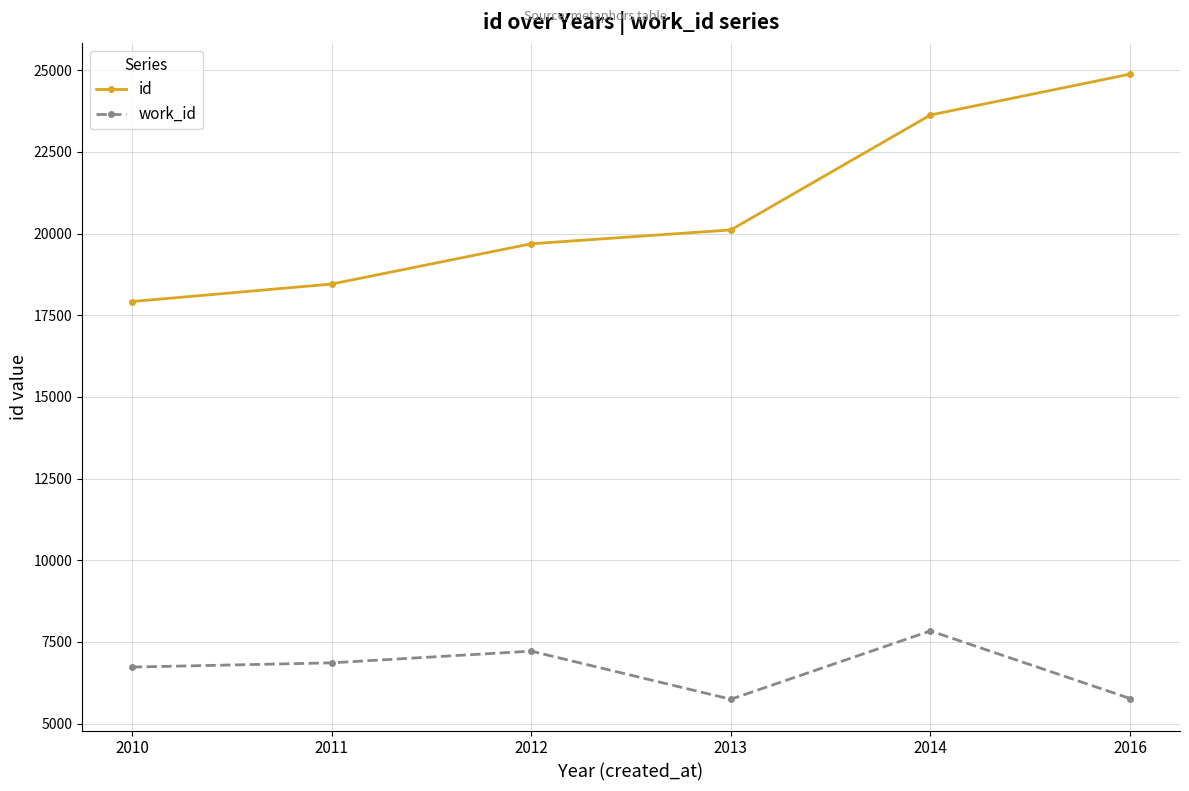

Does the chart display data point markers on the line(s)?

Yes